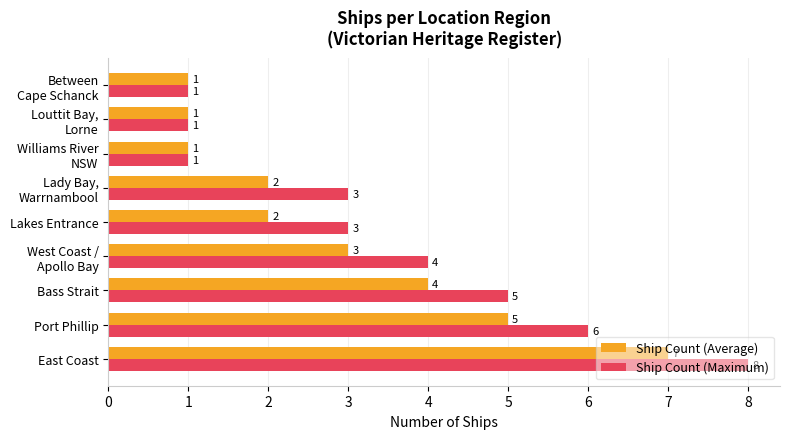

What is the average value of the Ship Count (Maximum) series?

4